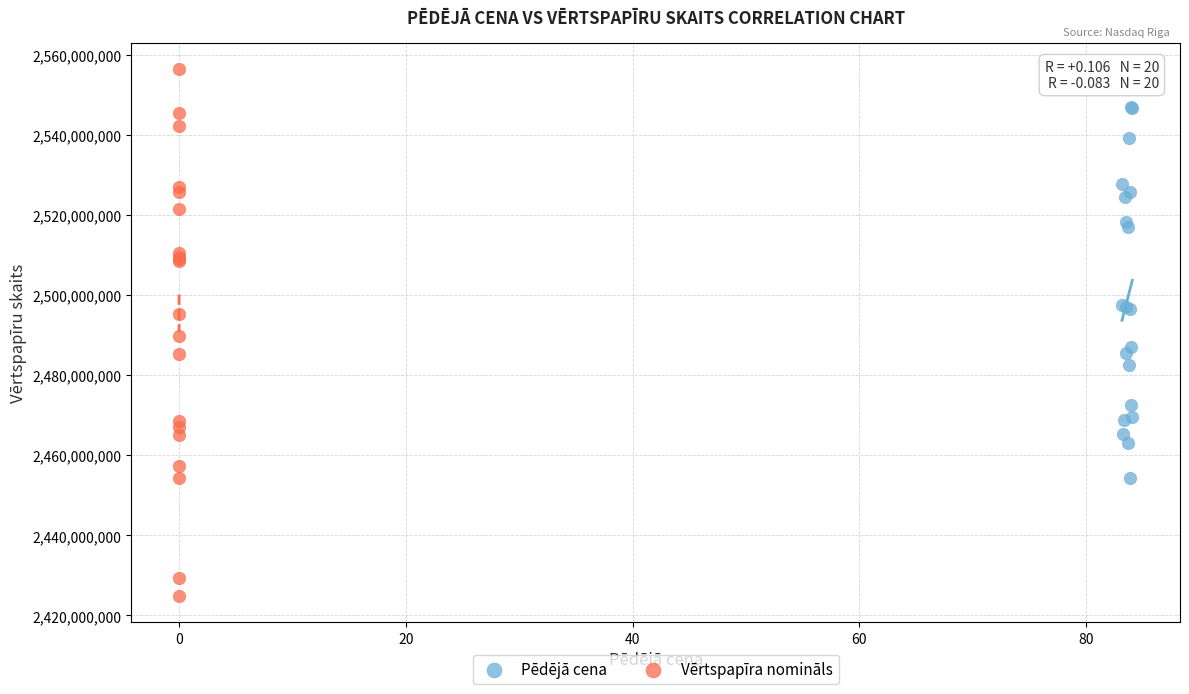

What are all the series names shown in the legend?

Pēdējā cena, Vērtspapīra nomināls